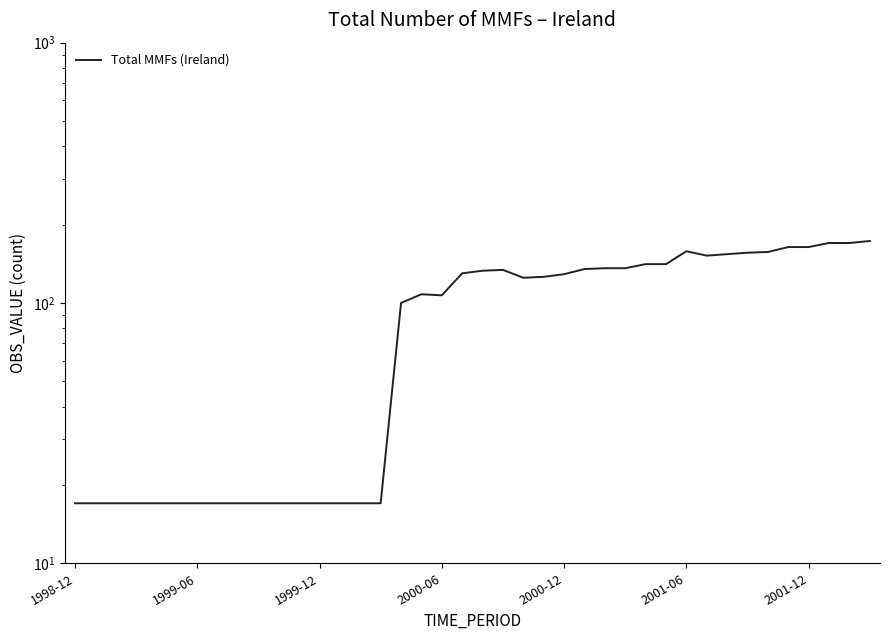

What is the ratio of the value at 30 to the value at 28?

1.1